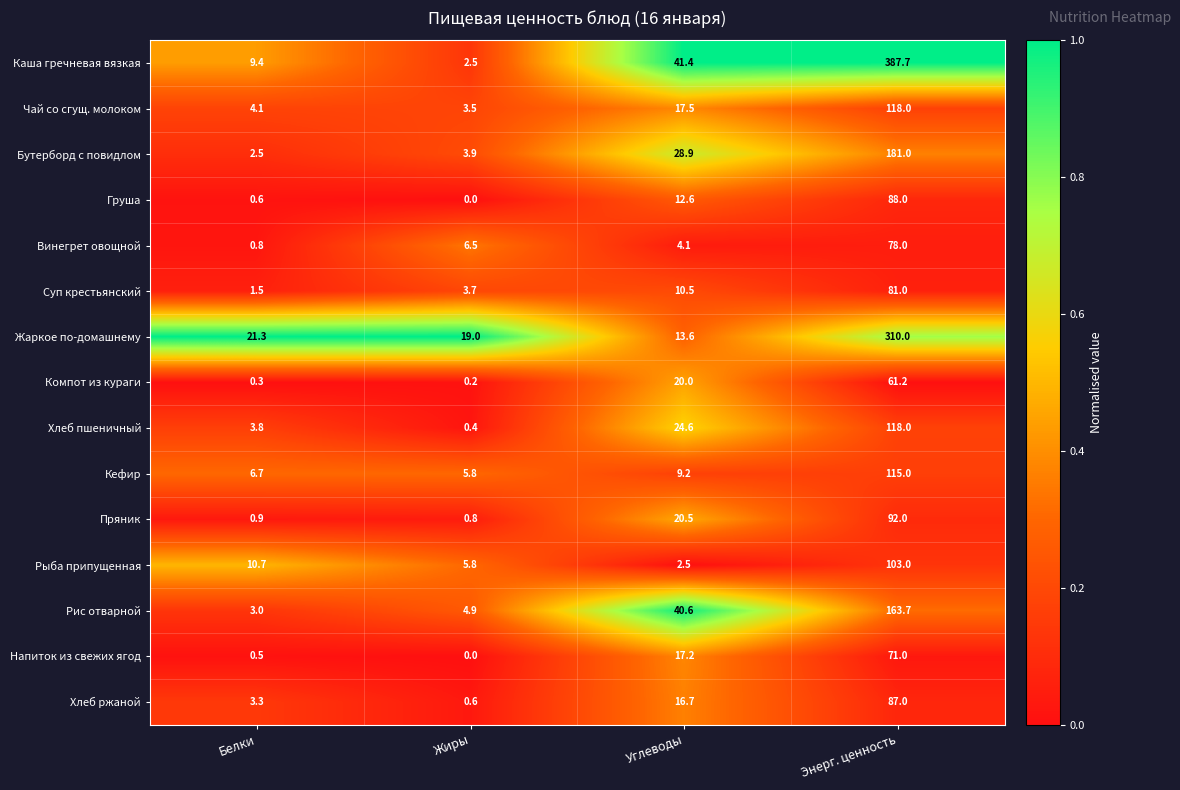

What is the sum of all Хлеб ржаной values?

107.6